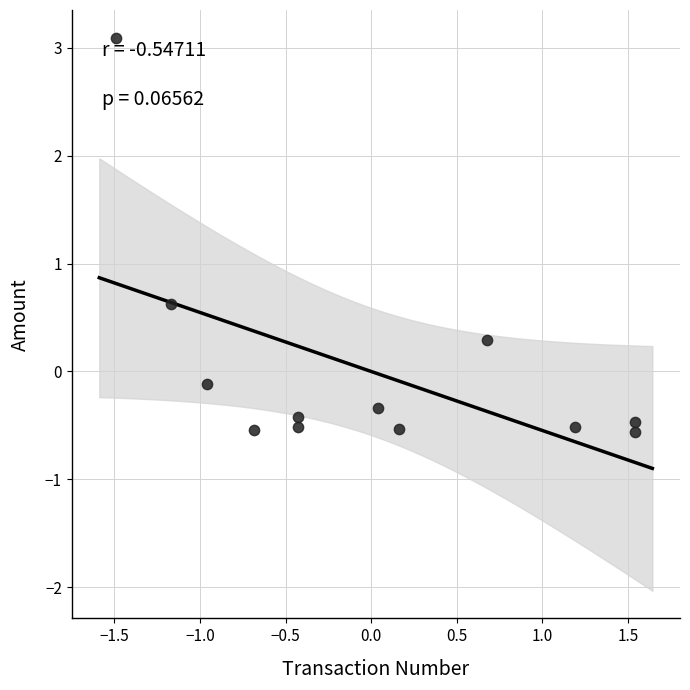

What Y value in the scatter plot is closest to 1?

0.6